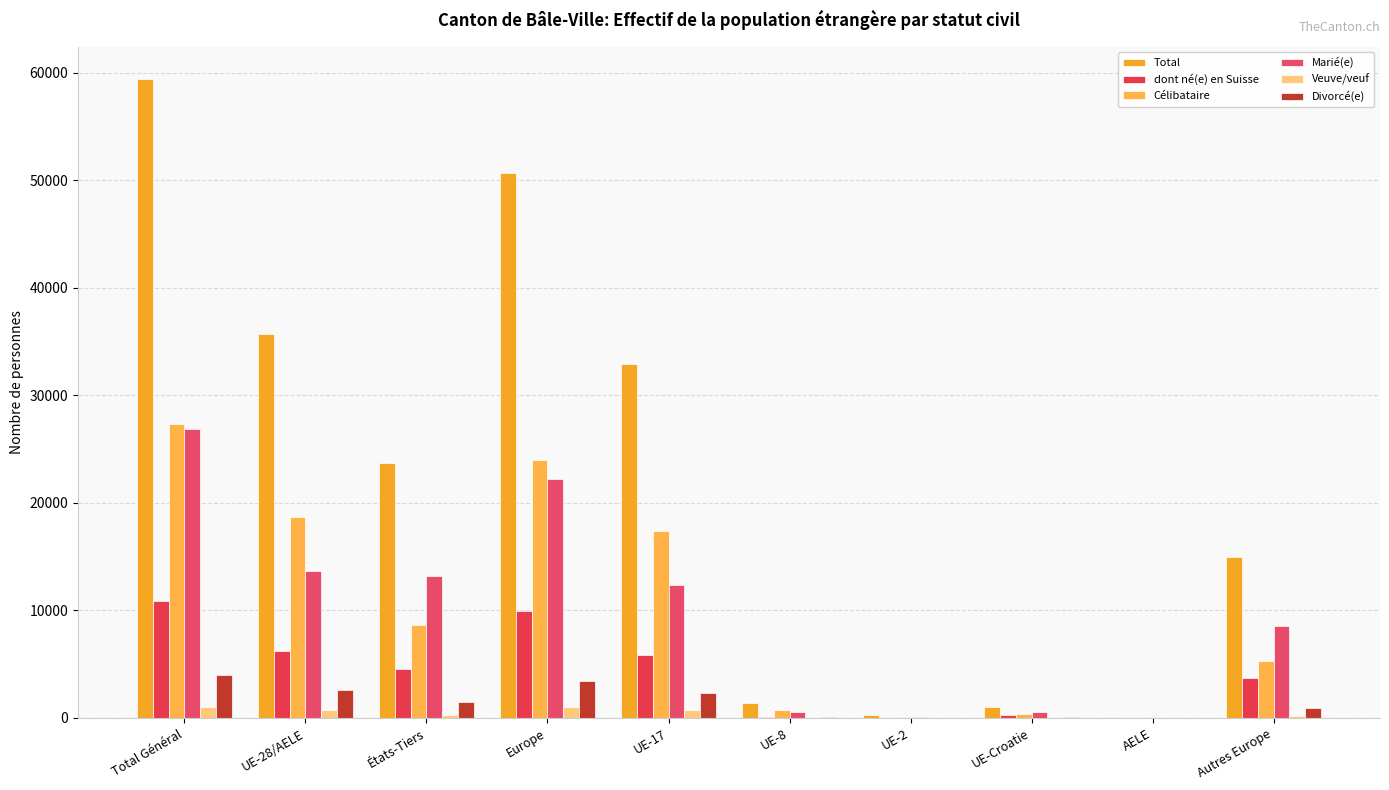

At which category is the sum across all series the highest?

Total Général